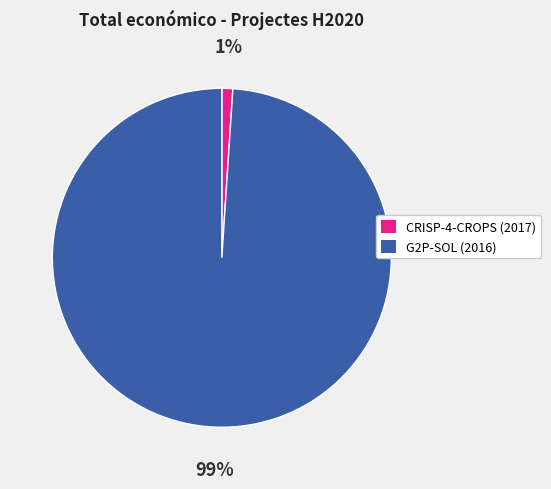

Which slice is the largest?

G2P-SOL (2016)